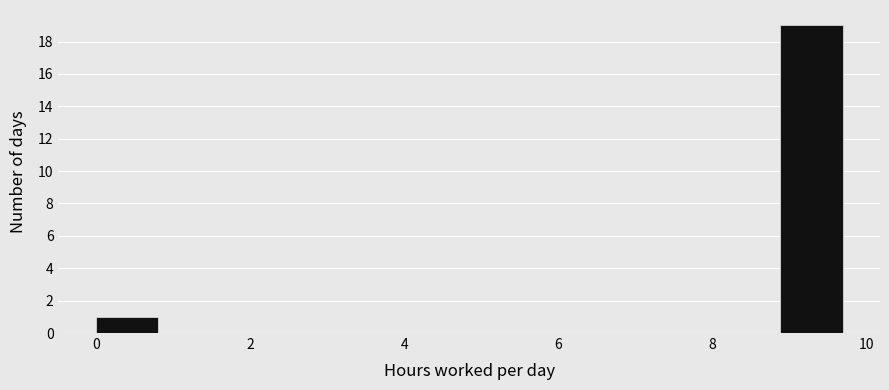

How tall is the bar that spans 0.0 to 0.8 on the x-axis? Neither the bar edges nor the heights are printed on the chart, so give them approximately, as read against the axes.

1